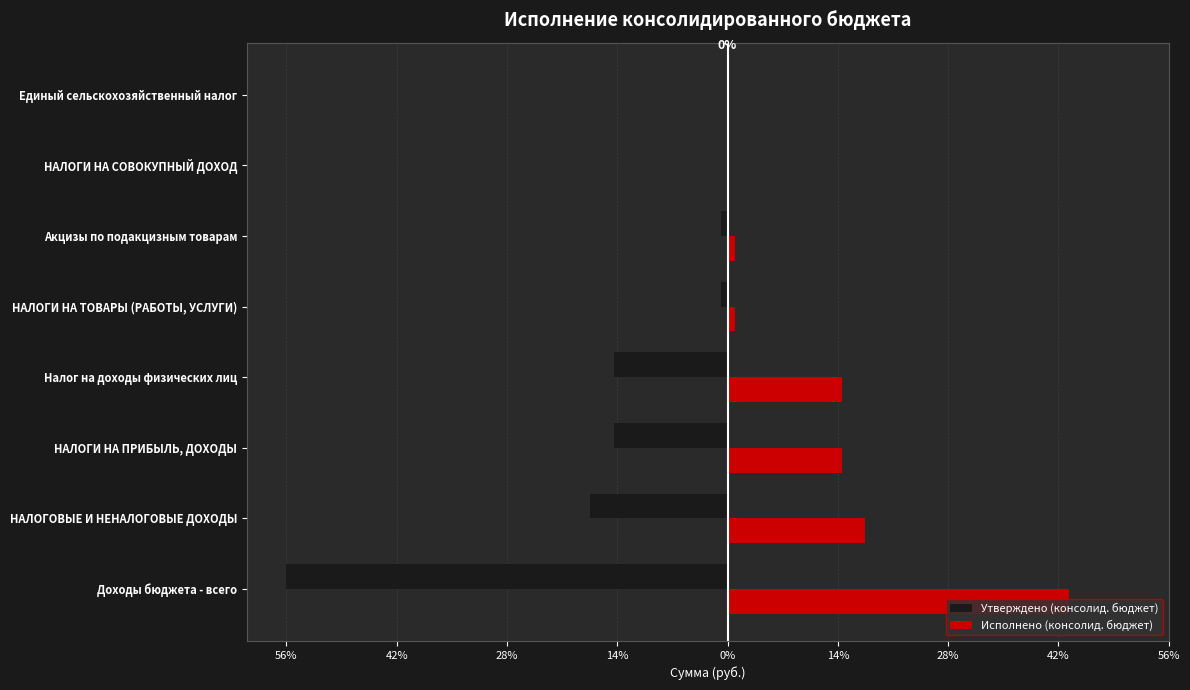

What are all the series names shown in the legend?

Утверждено (консолид. бюджет), Исполнено (консолид. бюджет)